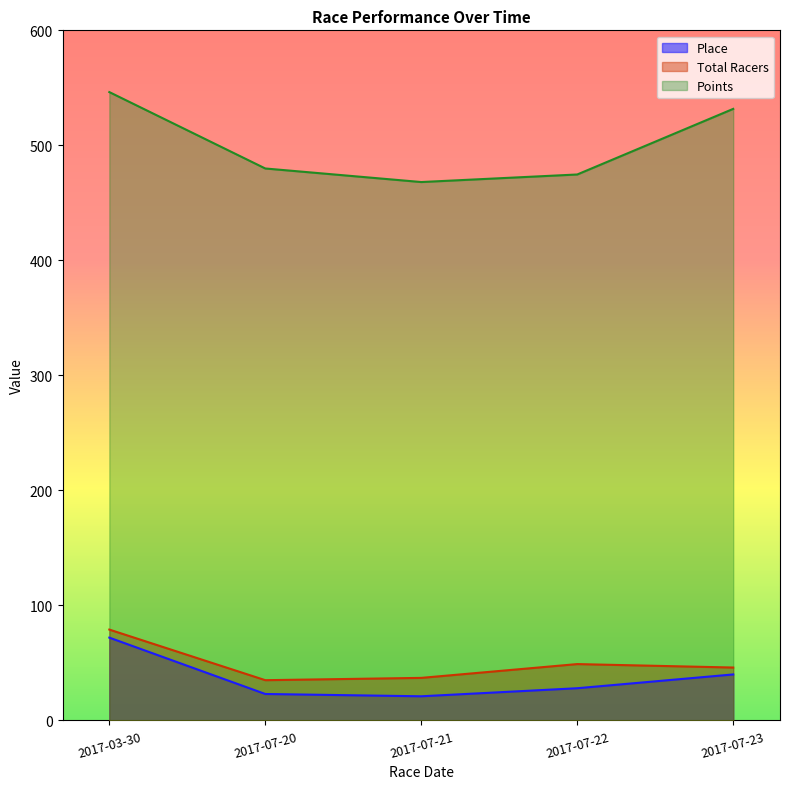

The Place series shows 42.1 at 2017-07-22. True or false?

False